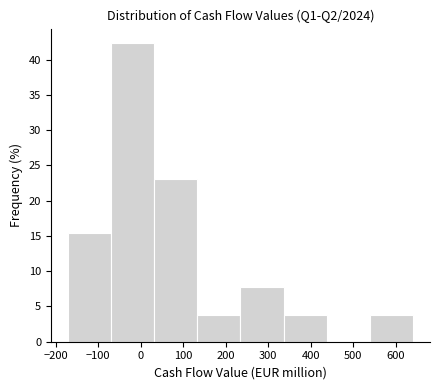

What is the height of the bar covering 230 to 340 on the x-axis? Neither the bar edges nor the heights are printed on the chart, so give them approximately, as read against the axes.

7.5